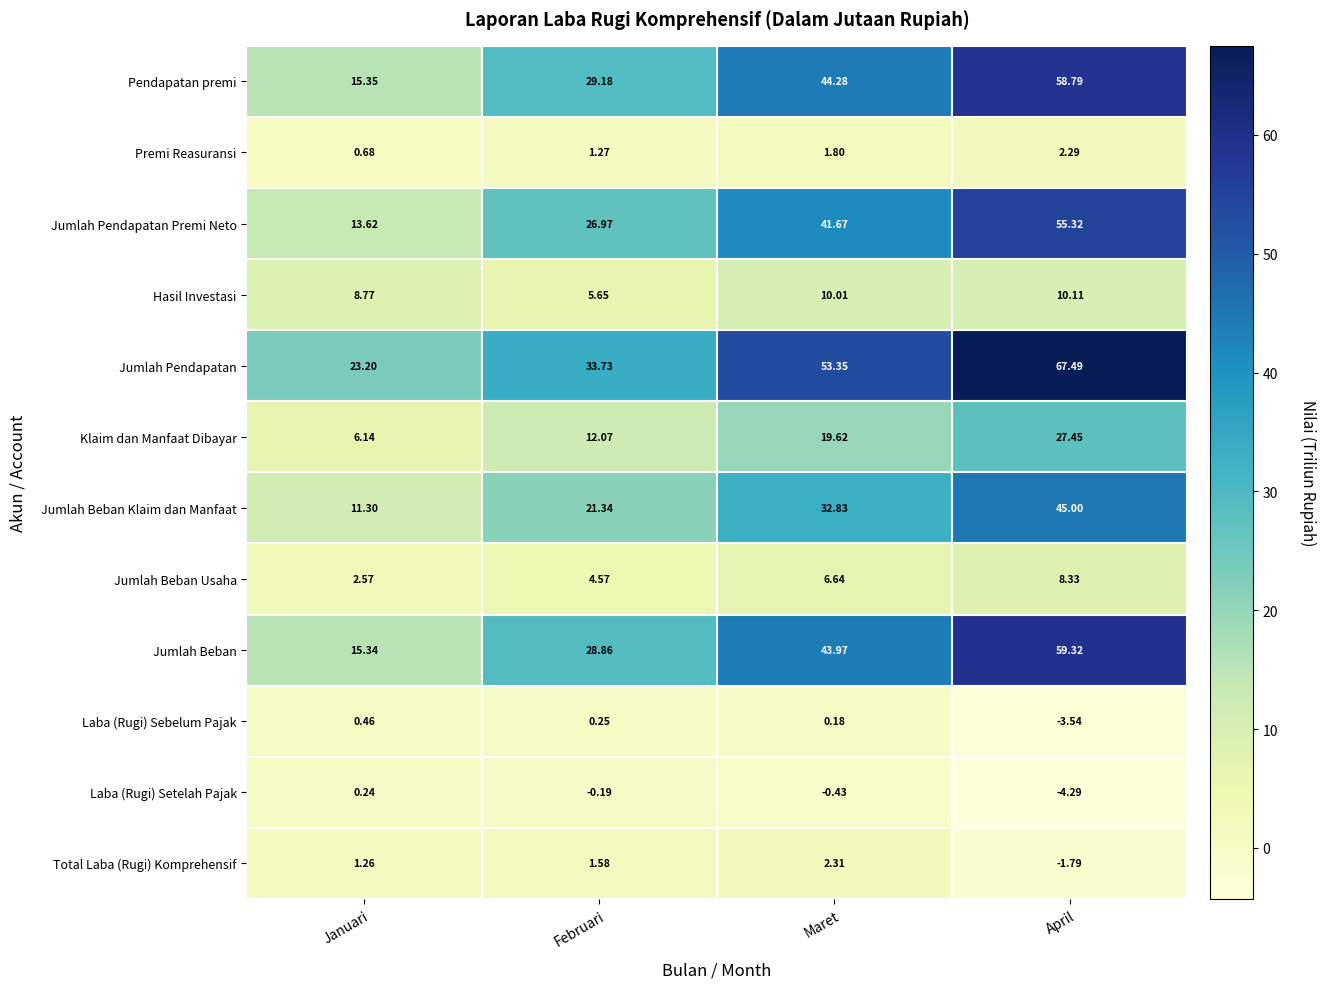

At which label does Jumlah Beban Usaha first exceed 6?

Maret